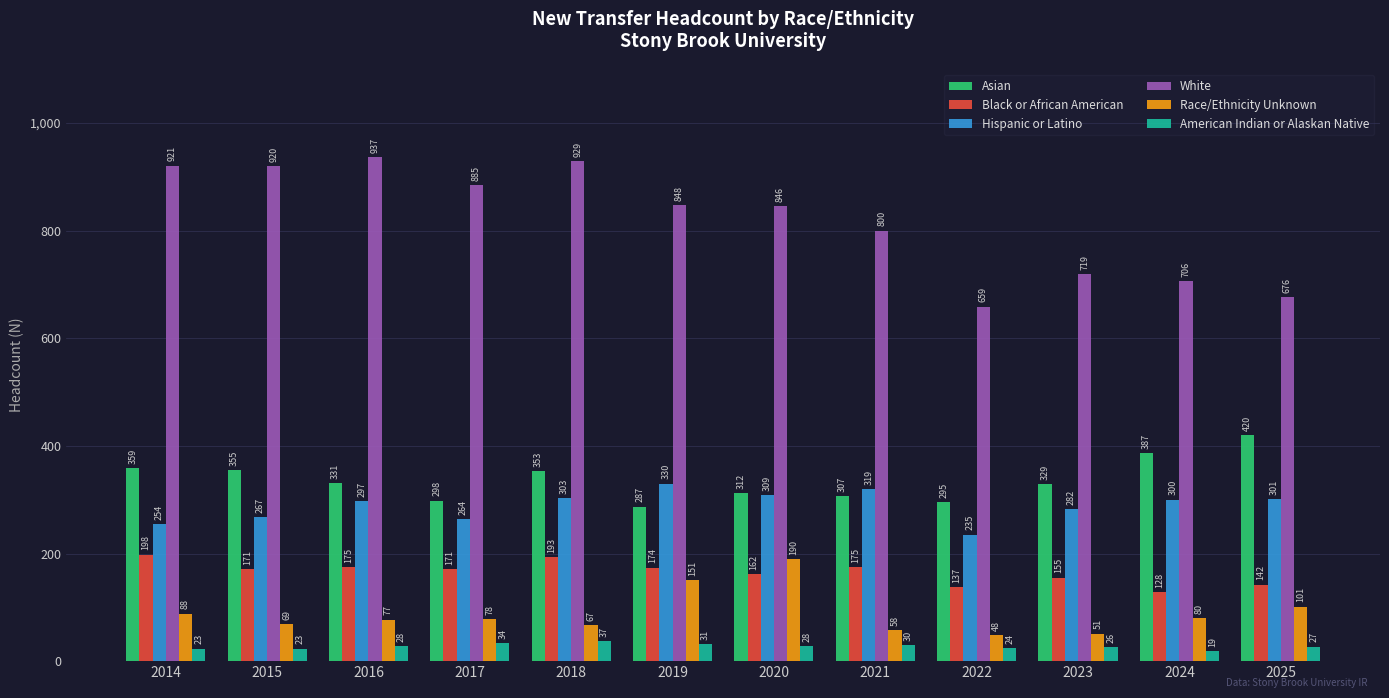

Rank the series by their maximum value, from highest to lowest.

White, Asian, Hispanic or Latino, Black or African American, Race/Ethnicity Unknown, American Indian or Alaskan Native